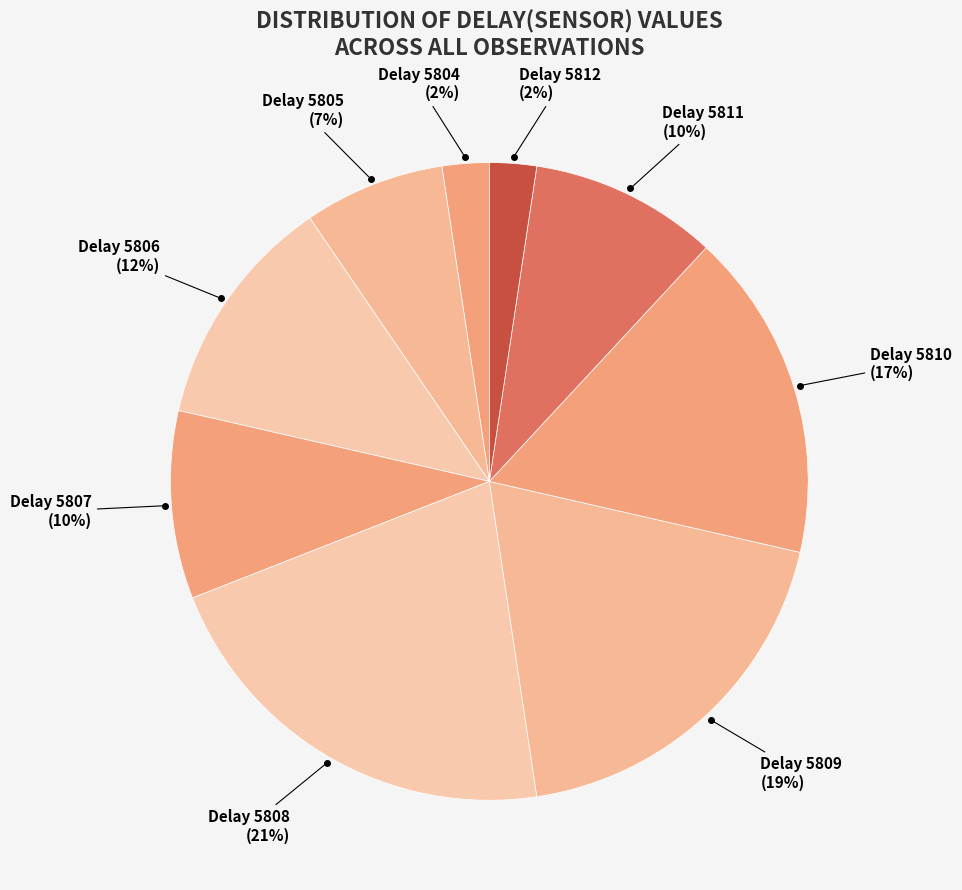

To the nearest percent, what is the average slice percentage?

11%